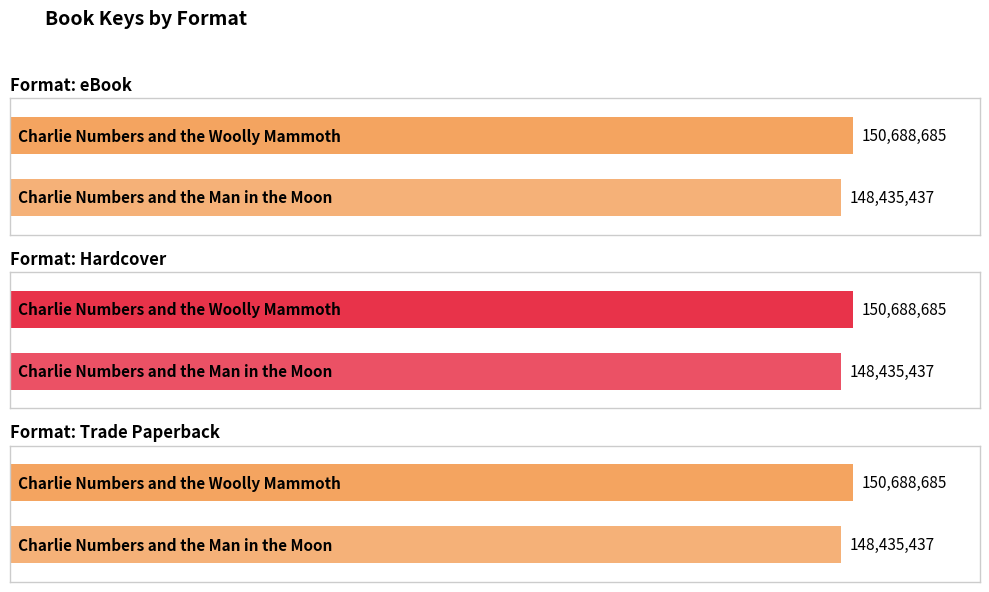

What value does the eBook series have at Charlie Numbers and the Woolly Mammoth, to the nearest 50?

150688700